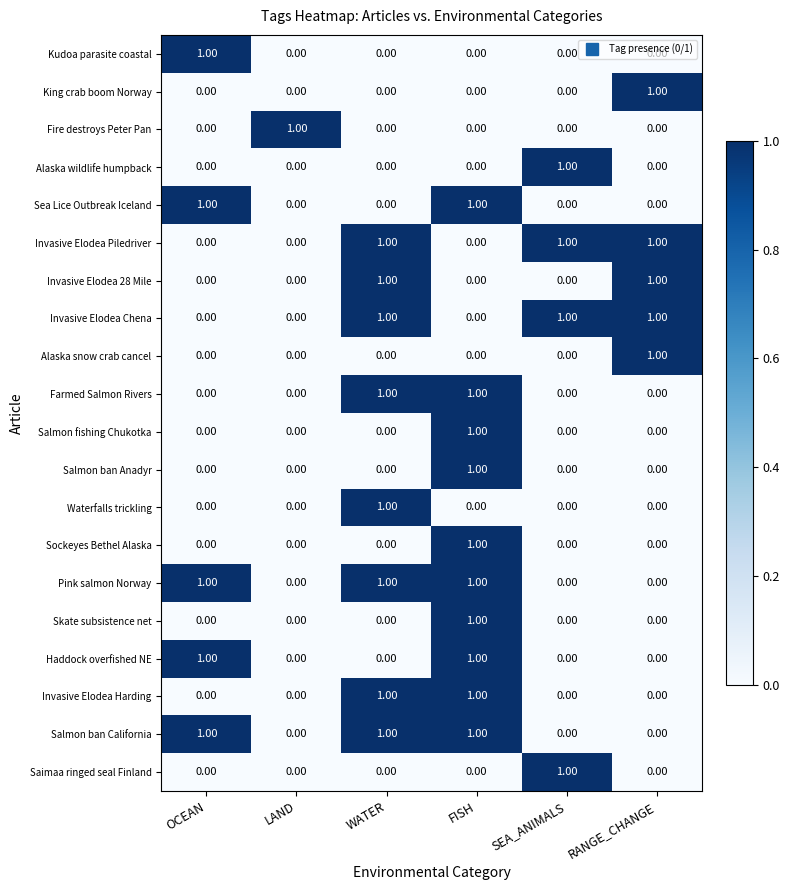

At which category is the sum across all series the highest?

FISH